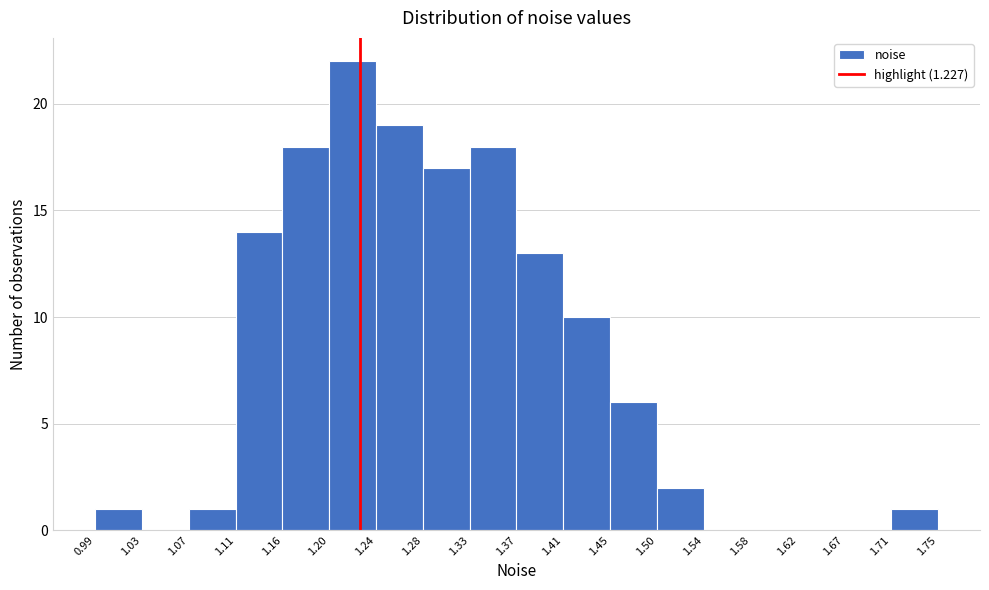

What is the height of the bar covering 1.41 to 1.45 on the x-axis? The values are not printed on the chart, so give them approximately, as read against the axis.

10